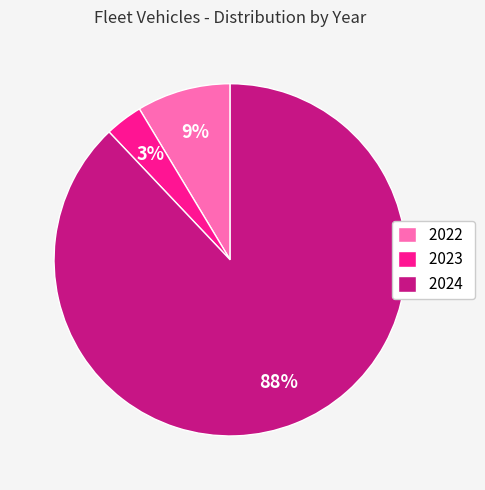

Between 2024 and 2023, which is larger?

2024